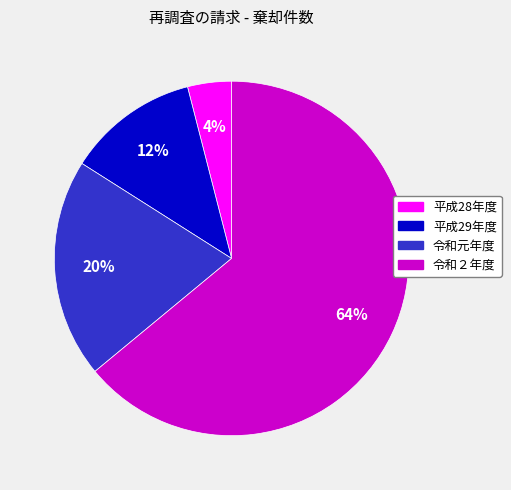

To the nearest percent, what is the difference between the largest and smallest slice percentages?

60%